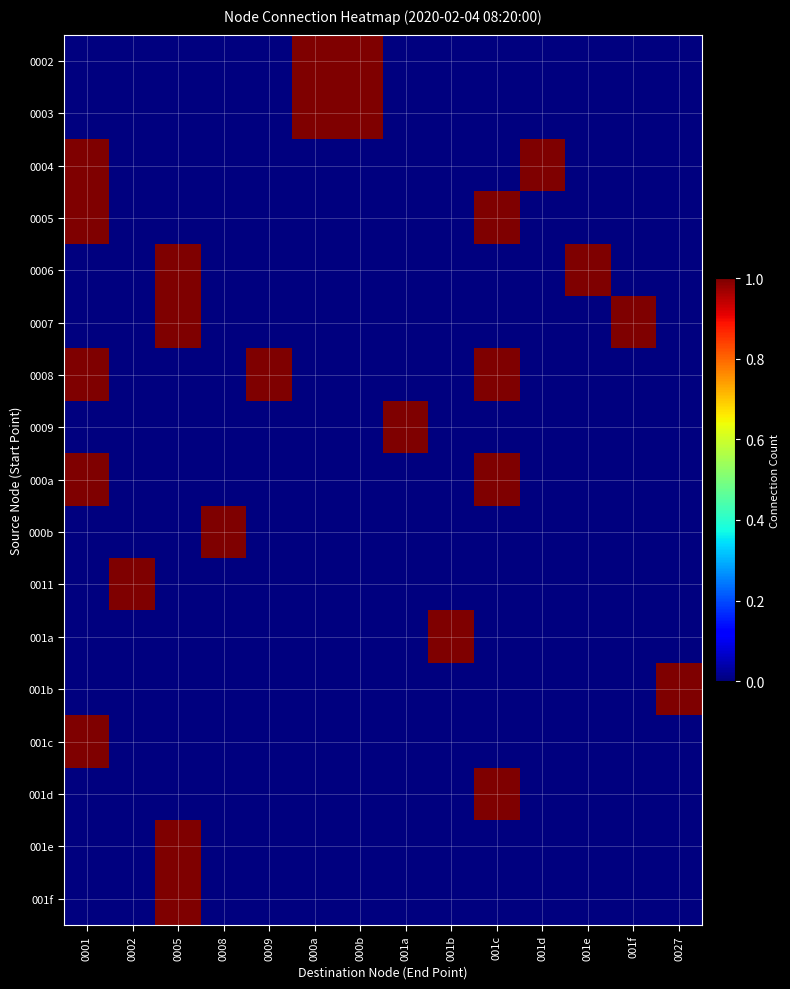

What is the spread (max minus min) of values at 001d?

1